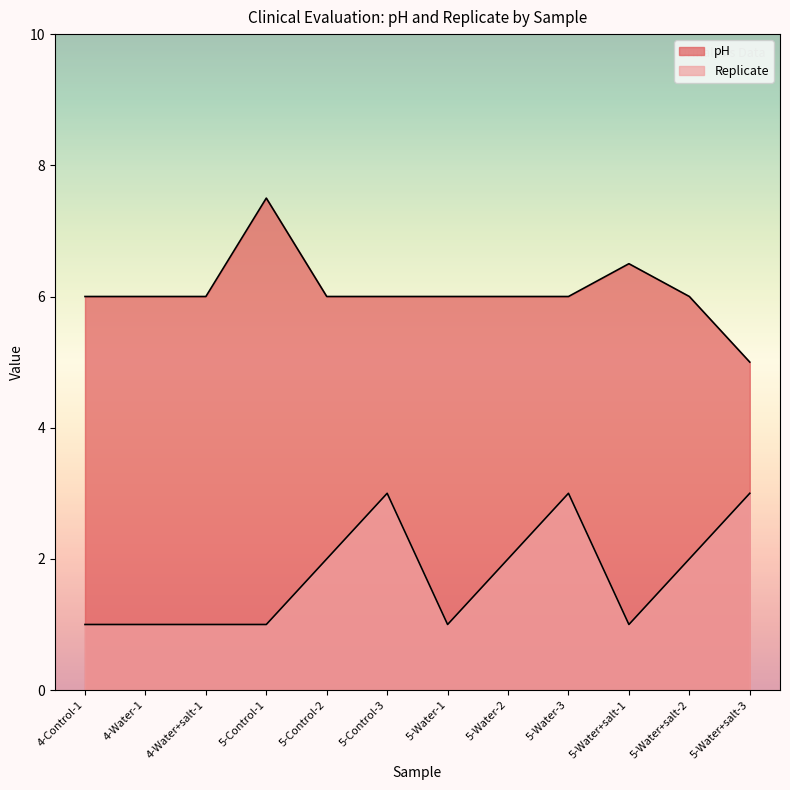

In pH, how many points are higher than both neighbors (excluding endpoints)?

2